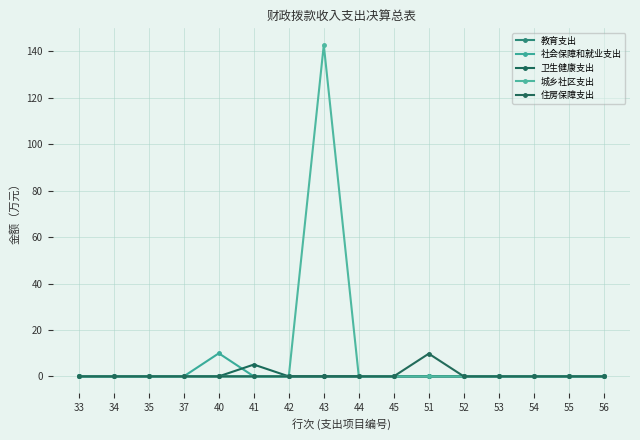

Which series has the largest total across all categories?

城乡社区支出